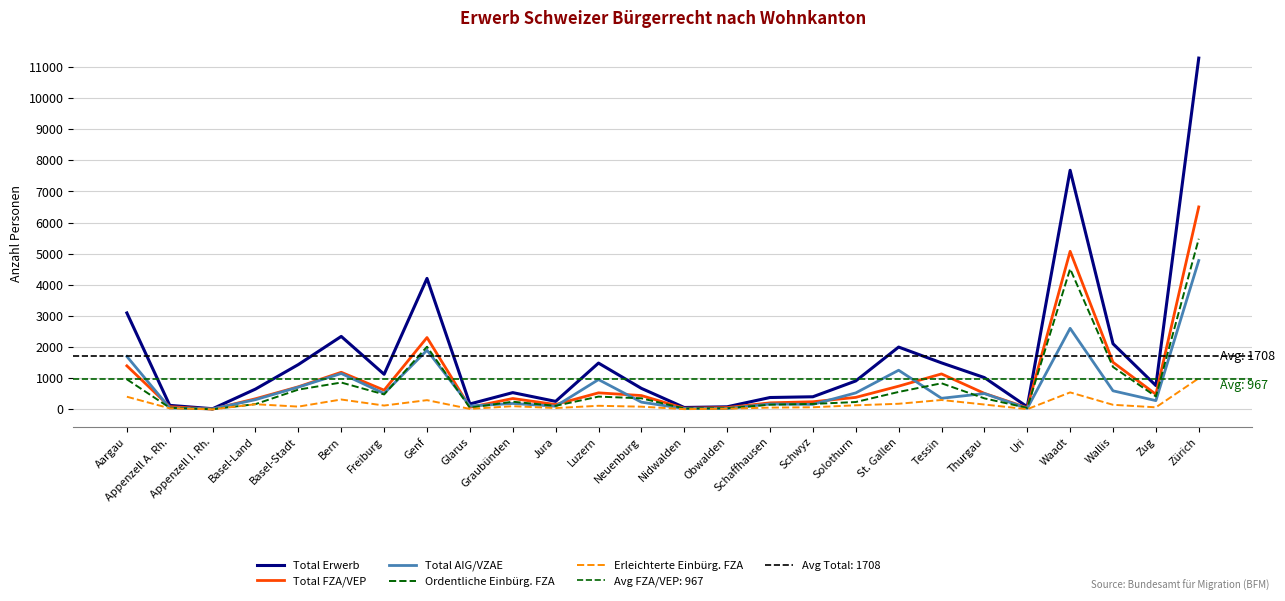

At which category does Total AIG/VZAE reach its first local valley?

Appenzell I. Rh.